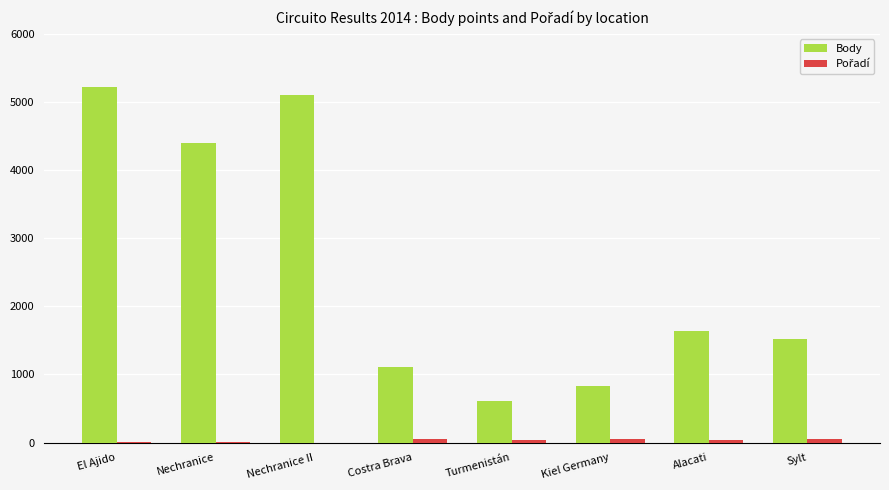

Between Nechranice and Kiel Germany, which series saw the biggest shift?

Body